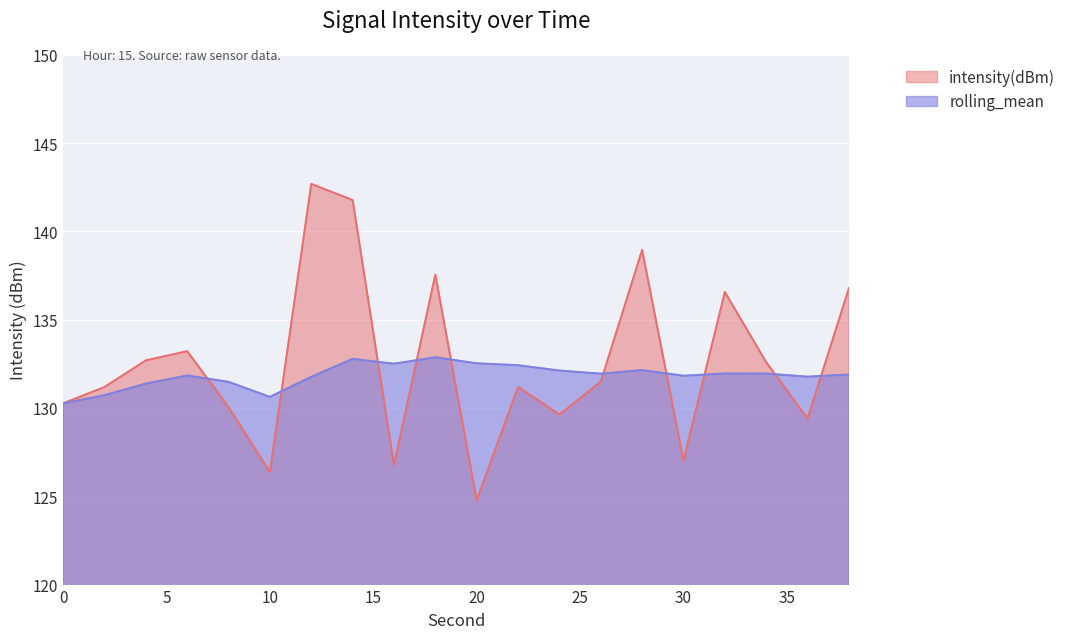

List the series in order of their overall mean, highest first.

intensity(dBm), rolling_mean